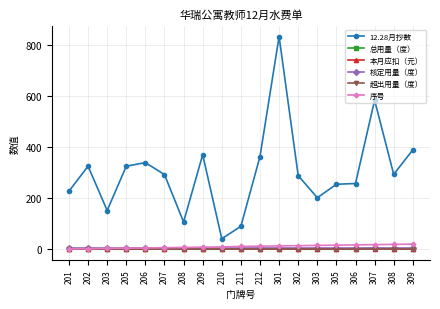

Is this an area chart (filled region under the line)?

No